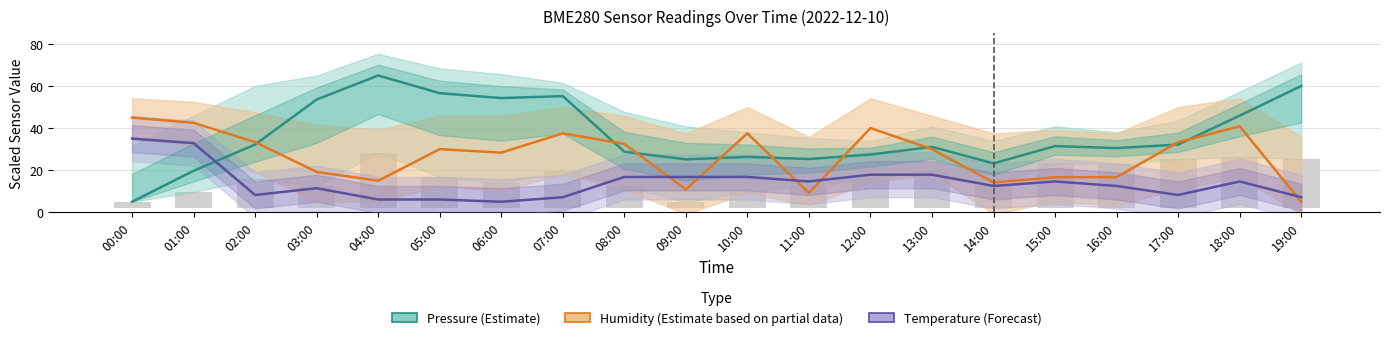

Which series has the widest spread of values?

Pressure (Estimate)